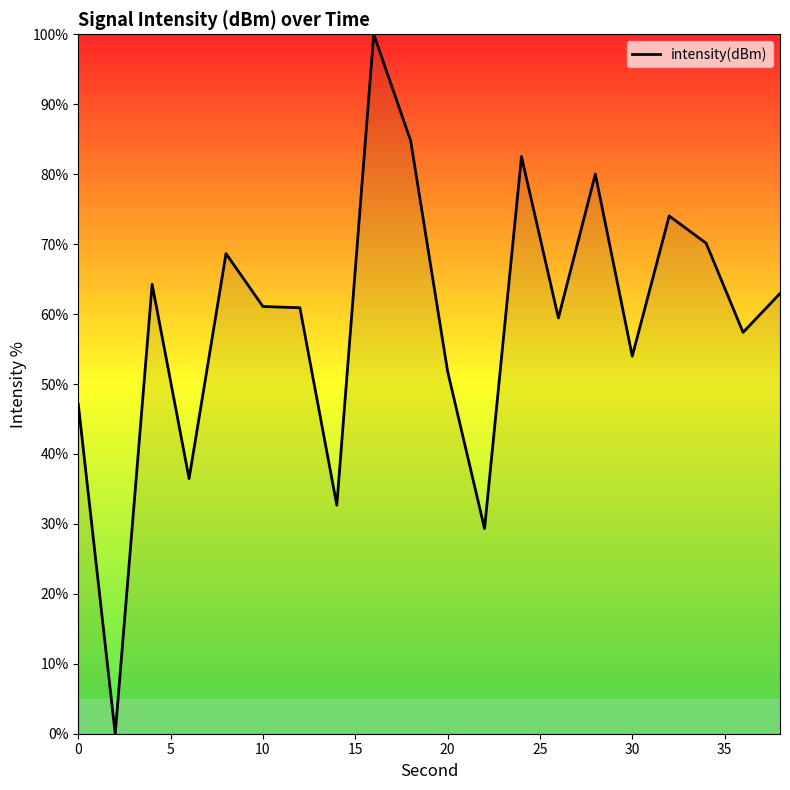

What is the greatest value displayed?

100.0